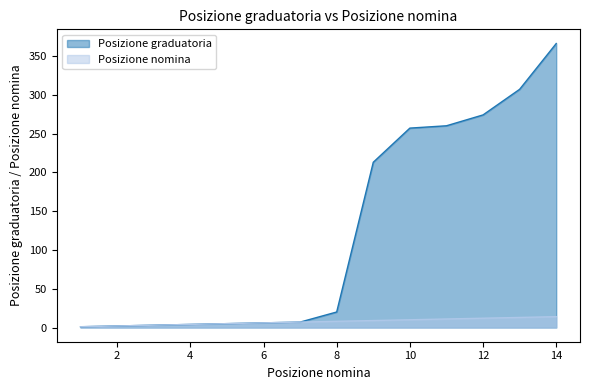

How many series are shown in this chart?

2